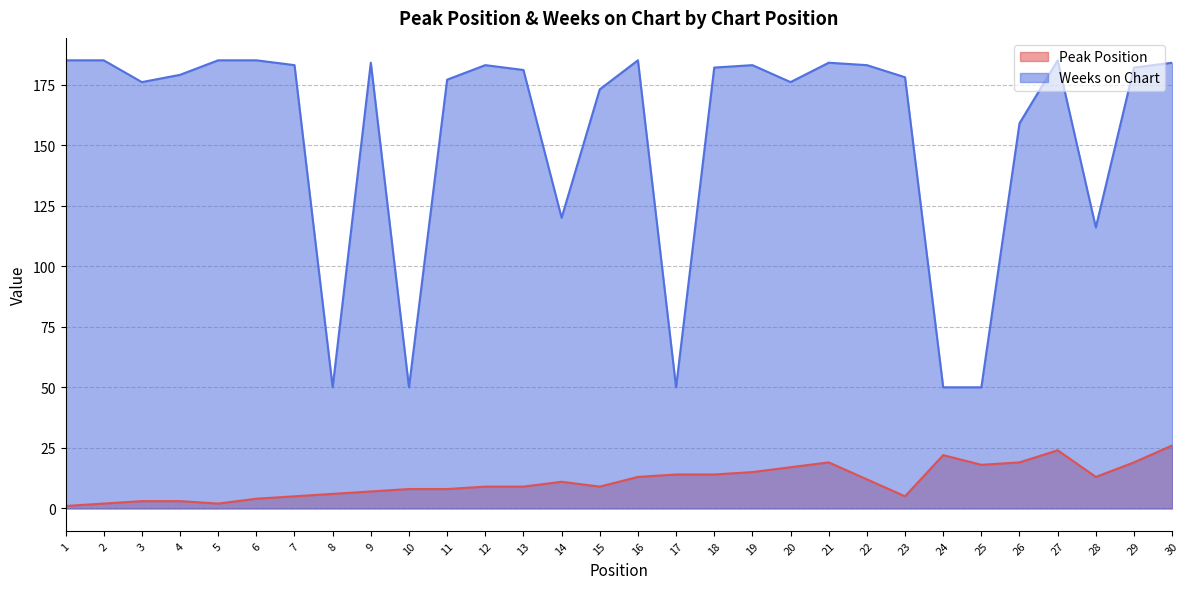

Is it true that Peak Position equals 1 at 4?

False